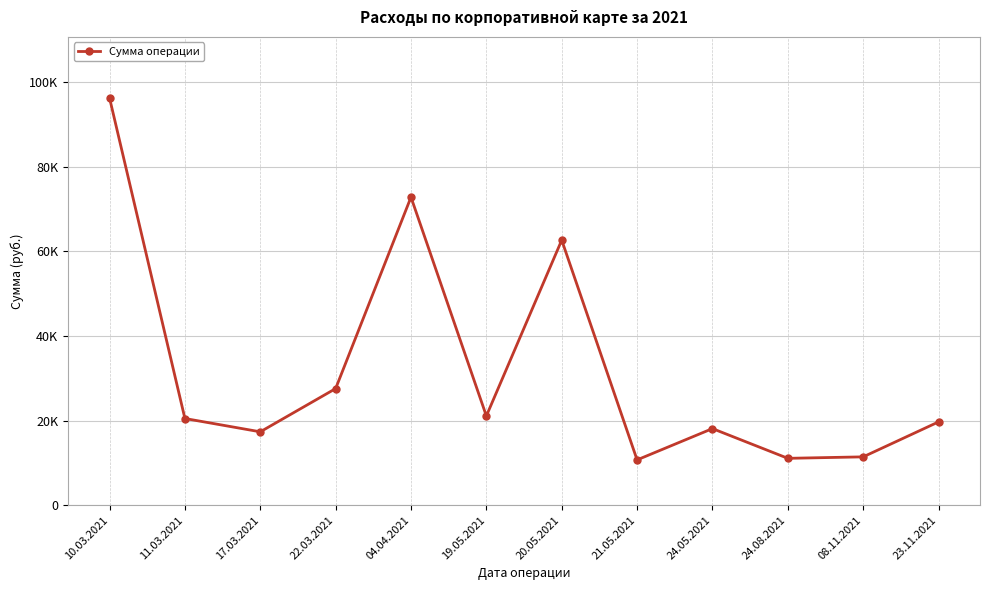

What is the difference between the maximum and second lowest values?

85172.0